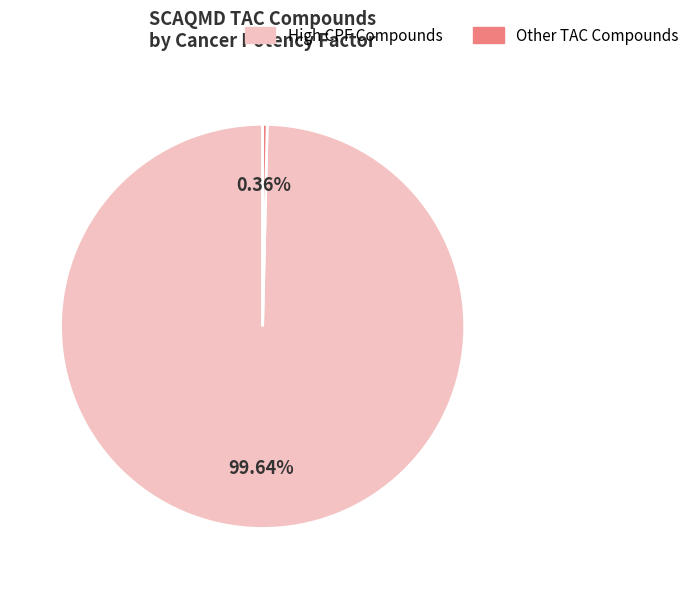

Does any single category account for the majority?

Yes